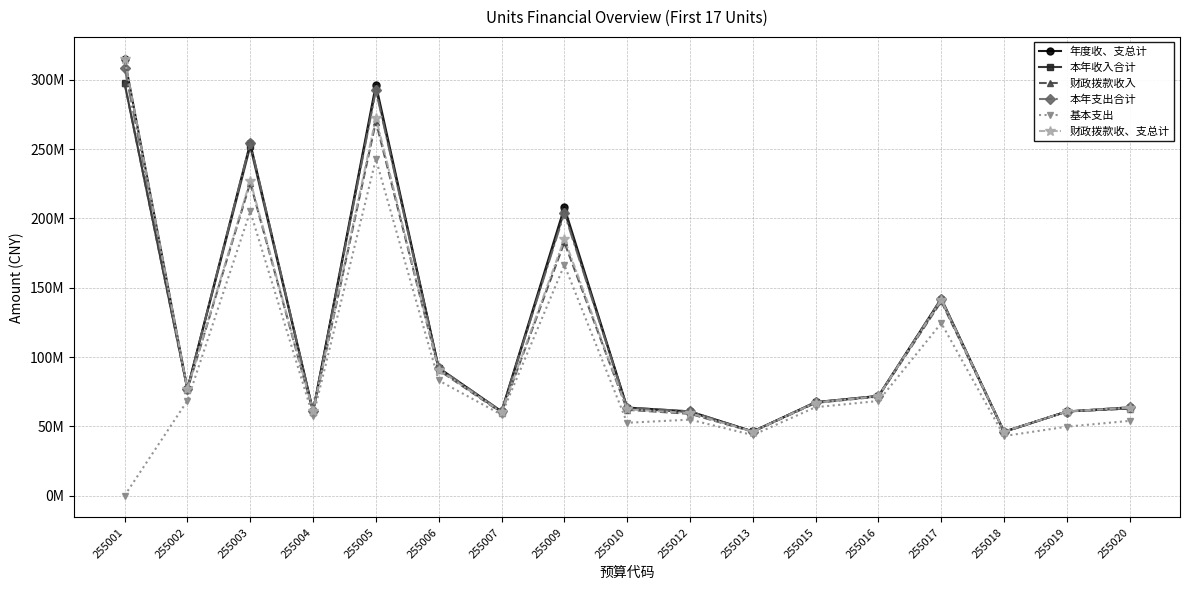

What are all the series names shown in the legend?

年度收、支总计, 本年收入合计, 财政拨款收入, 本年支出合计, 基本支出, 财政拨款收、支总计